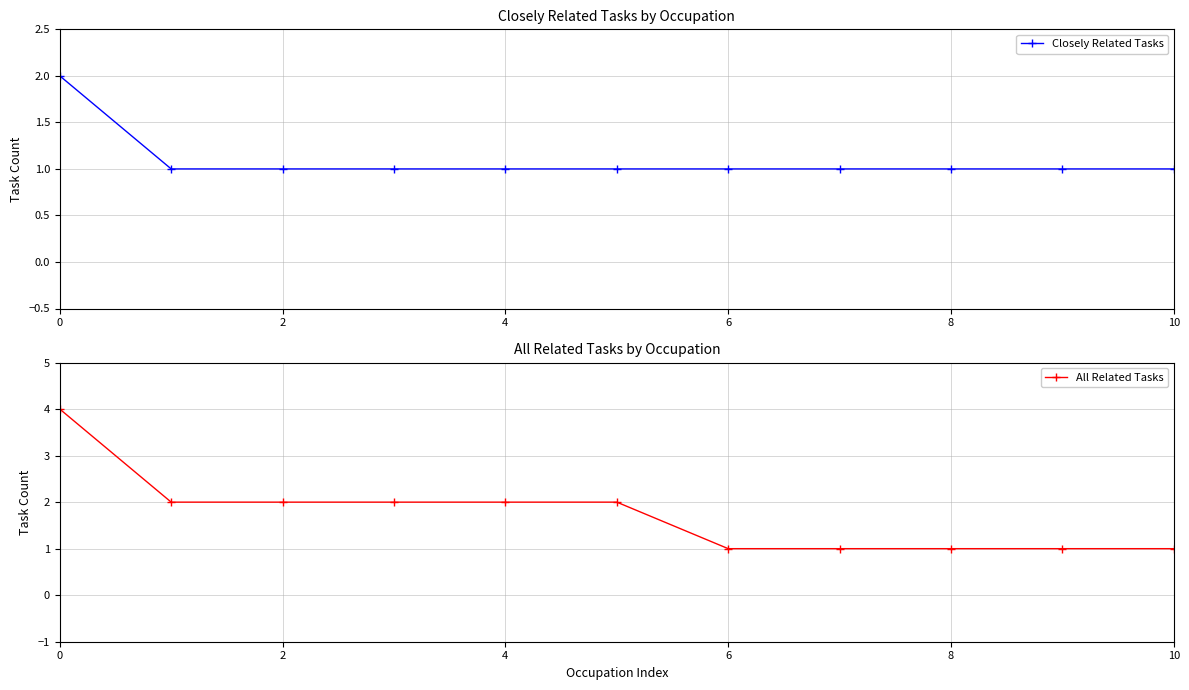

Is it true that Closely Related Tasks equals 2 at 0?

True